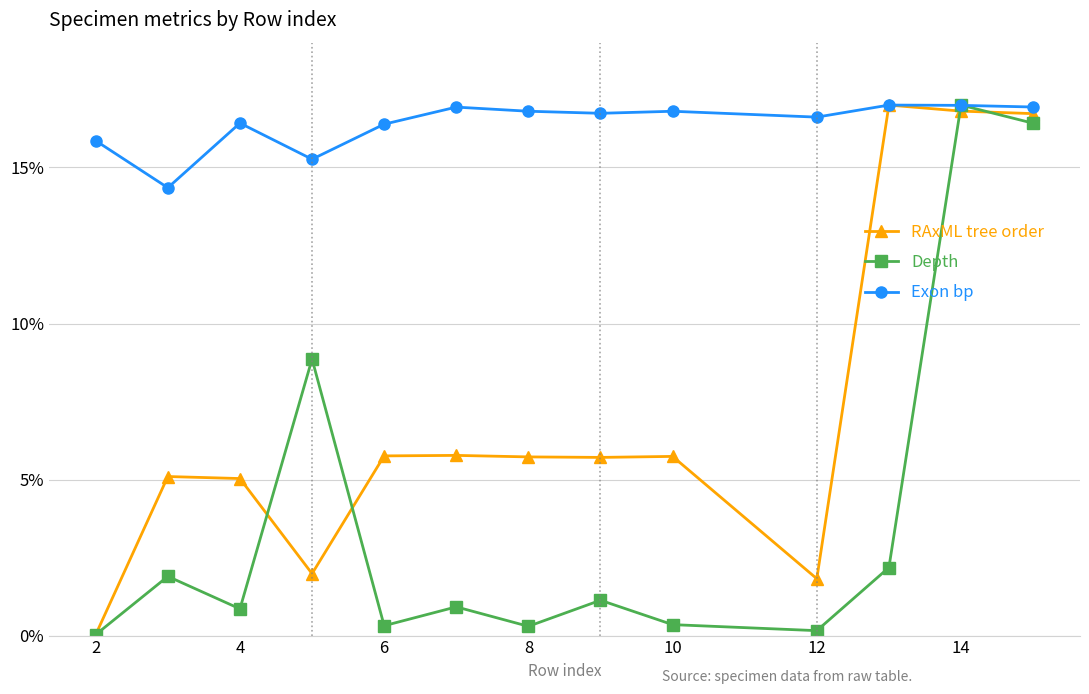

What is the value of the Exon bp point at the 7th from the left?

16.8